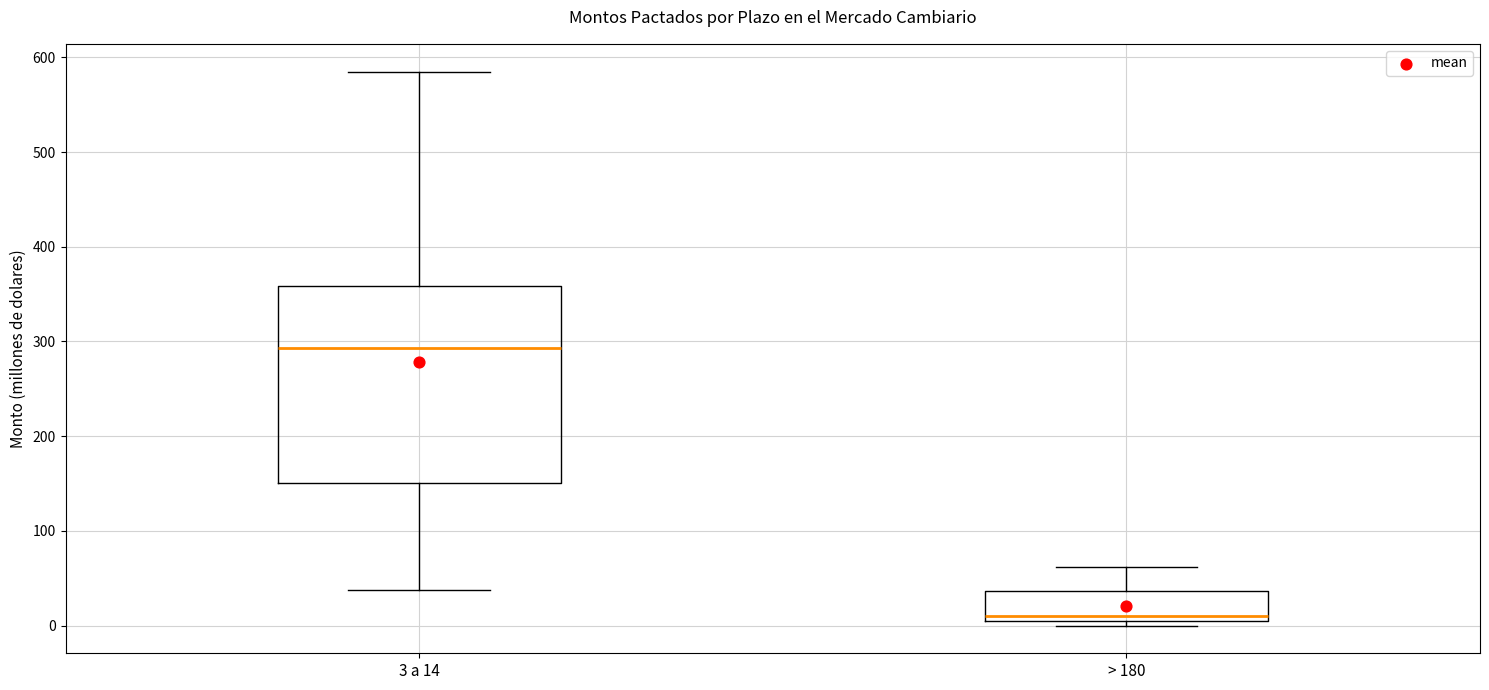

Which box has the lowest median line?

> 180